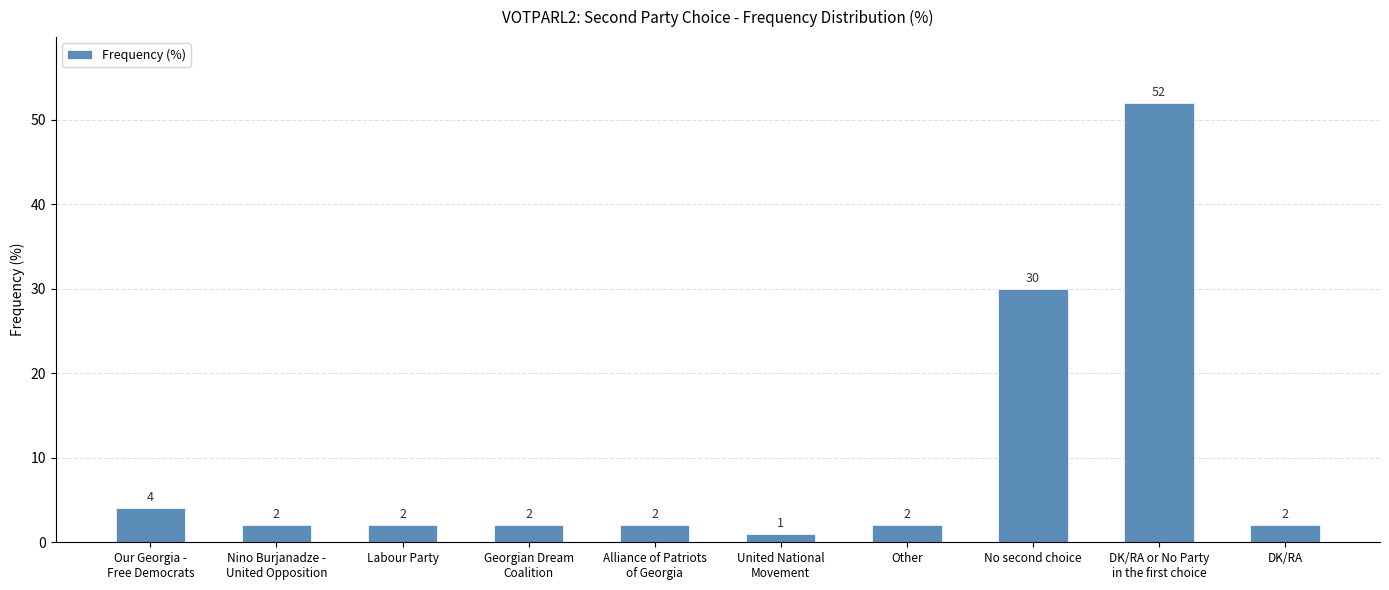

What is the label of the 2nd bar from the left?

Nino Burjanadze -
United Opposition